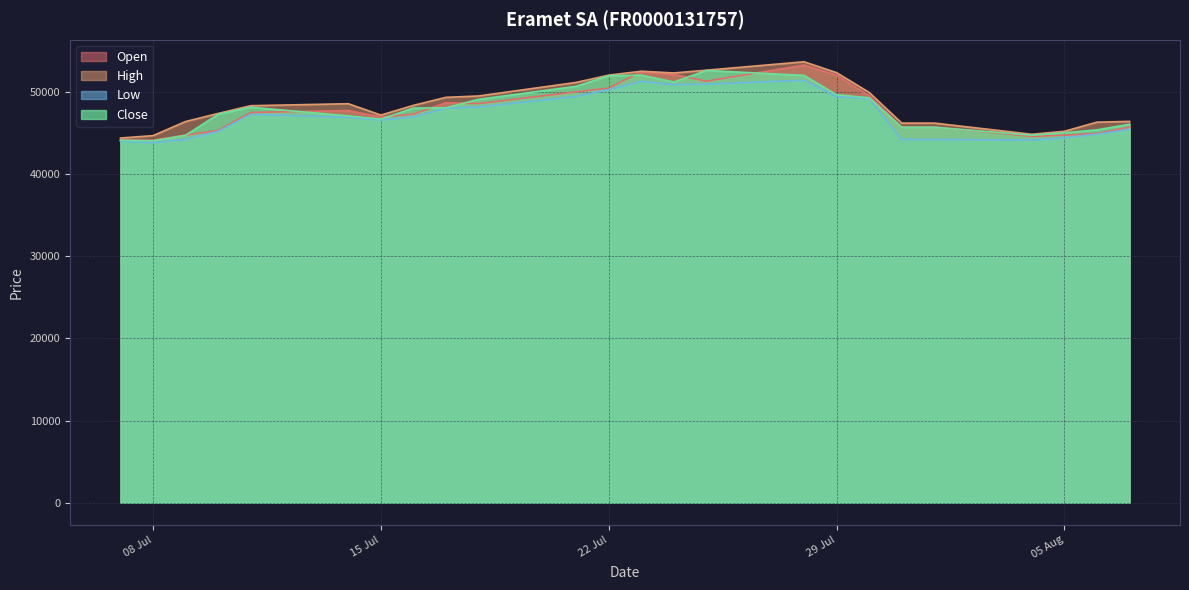

True or false: Low and Open cross at least once.

False